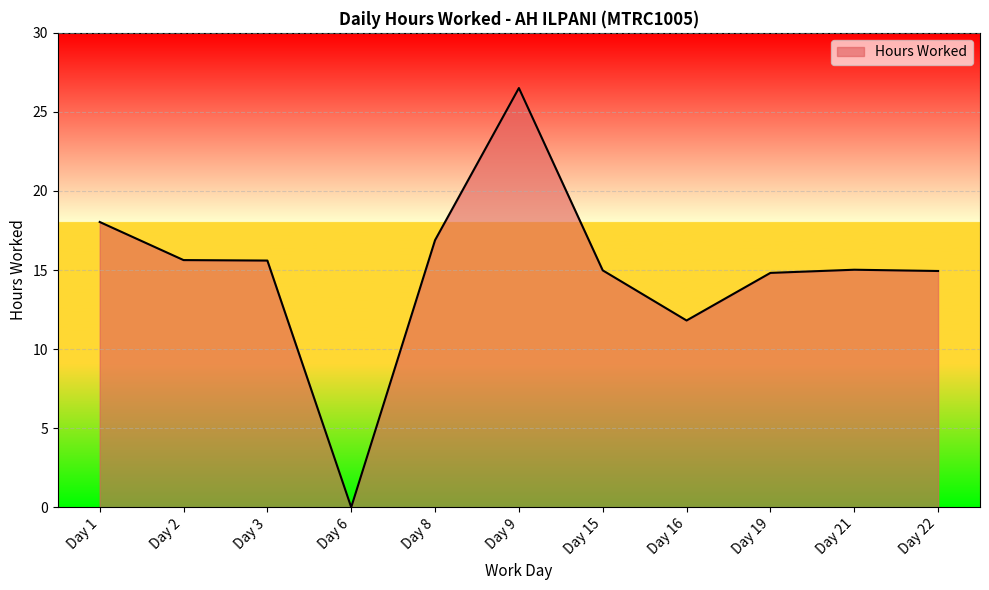

What is the change in value from Day 1 to Day 6?

-18.0